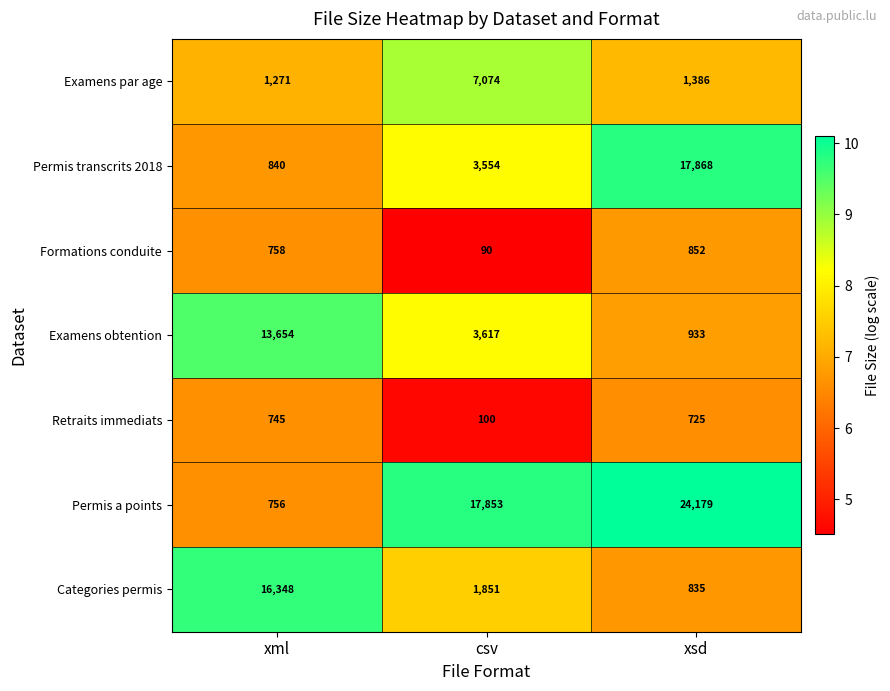

What is the highest value of the Retraits immediats series?

745